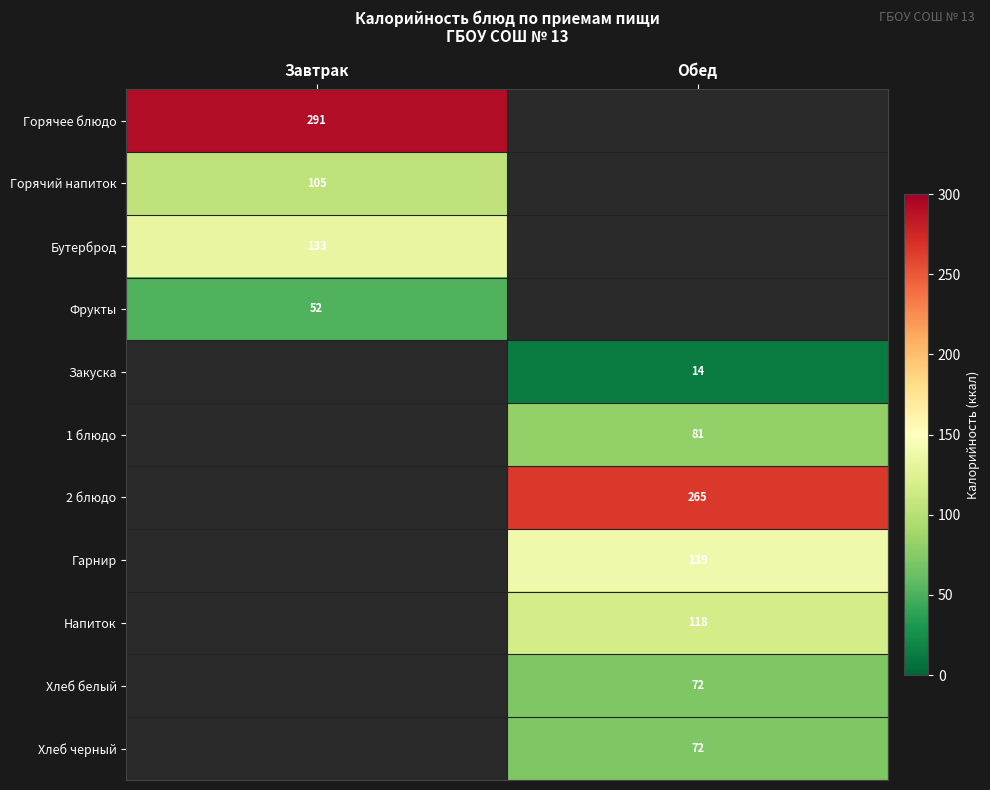

The value of Горячий напиток at Завтрак is 105. True or false?

True